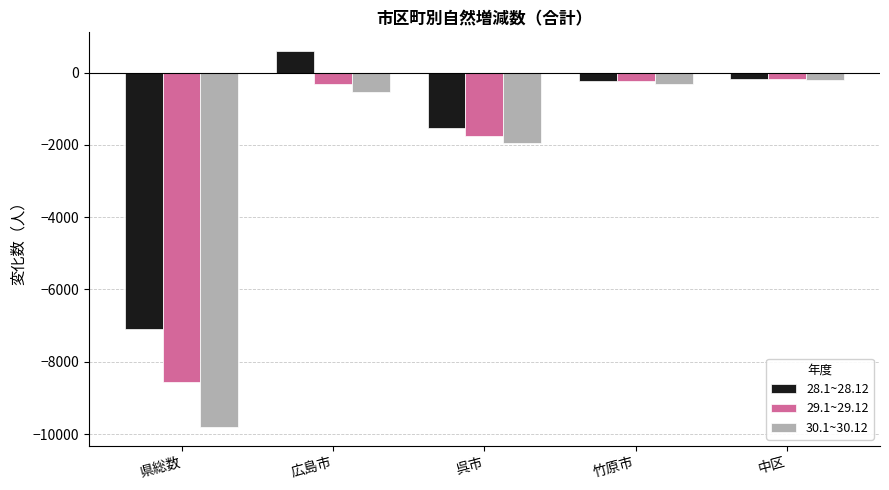

Is it true that 30.1~30.12 equals -1948 at 呉市?

True